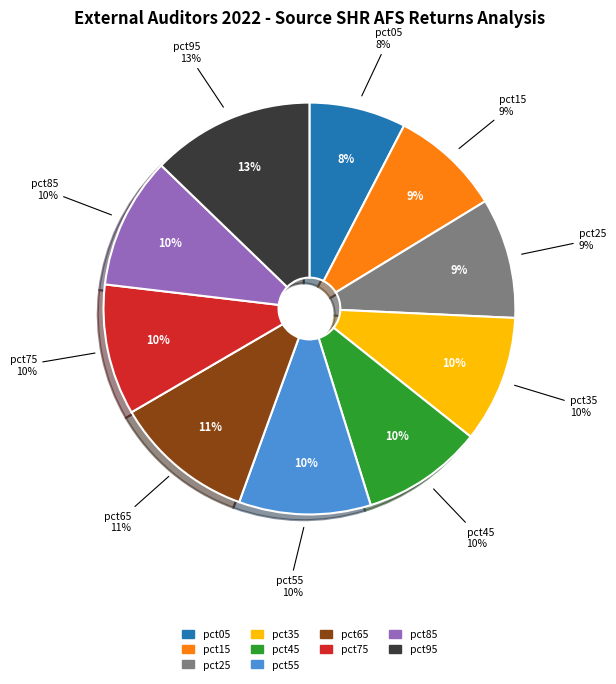

To the nearest percent, what portion does pct25 represent?

9%